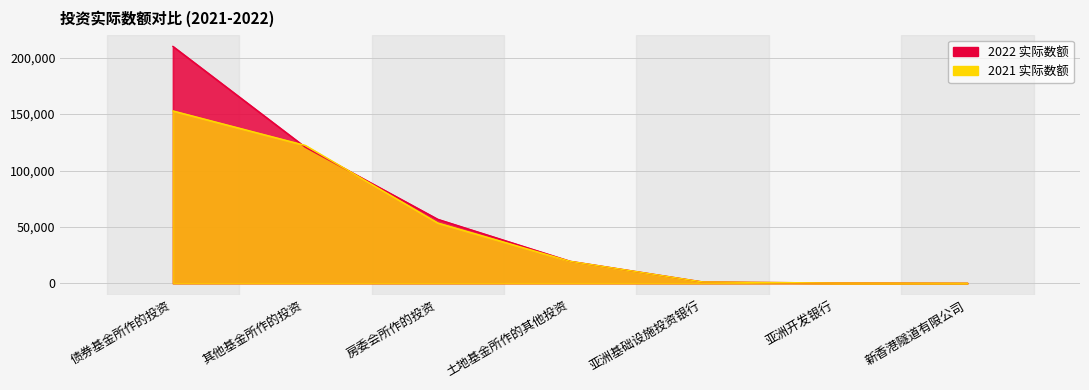

Reading left to right, what are all the values shown in this chart?

2022 实际数额: 210026	120622	56734	19500	1192	232	0
2021 实际数额: 152849	122242	53484	19500	1192	232	56